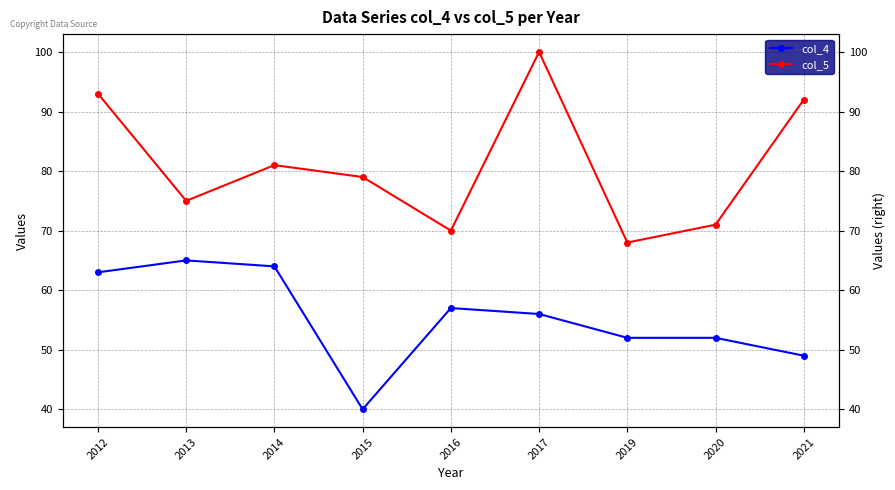

What is the sum of the col_4 values at 2020 and 2017?

108